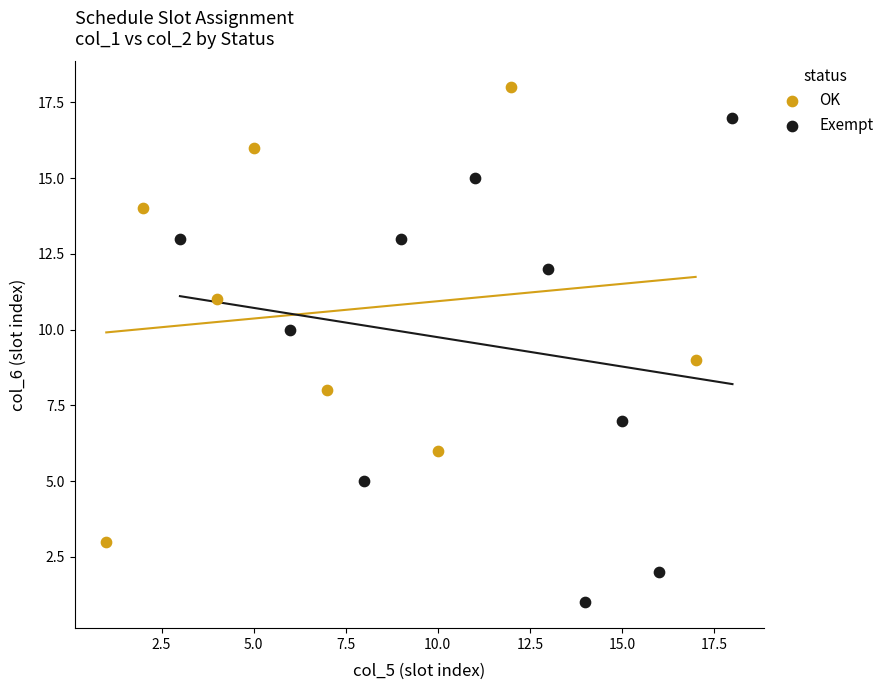

Which series has the largest Y range (max minus min)?

Exempt